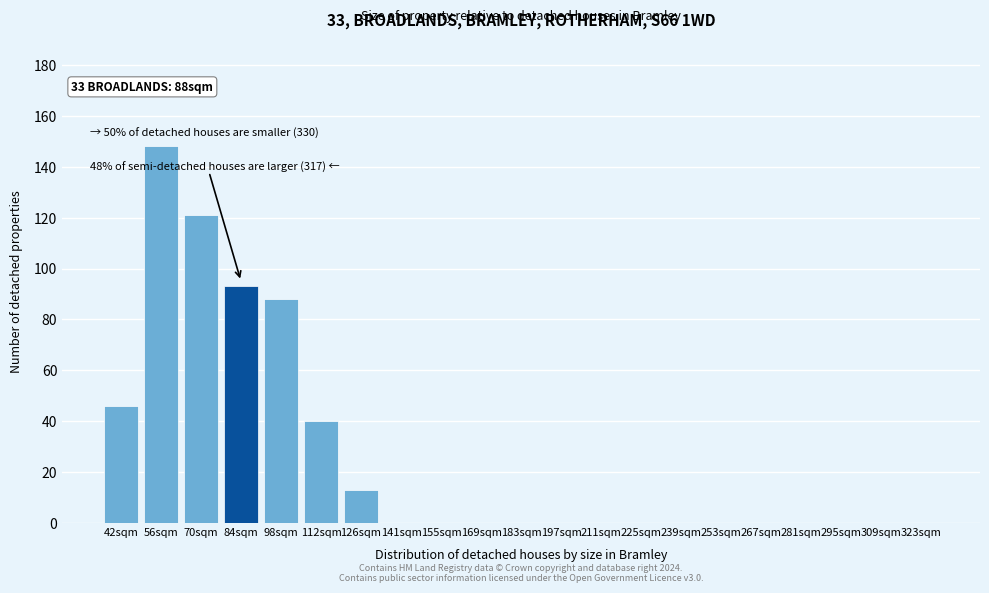

Reading left to right, what are all the values shown in this chart?

42sqm=46	56sqm=148	70sqm=121	84sqm=93	98sqm=88	112sqm=40	126sqm=13	141sqm=0	155sqm=0	169sqm=0	183sqm=0	197sqm=0	211sqm=0	225sqm=0	239sqm=0	253sqm=0	267sqm=0	281sqm=0	295sqm=0	309sqm=0	323sqm=0